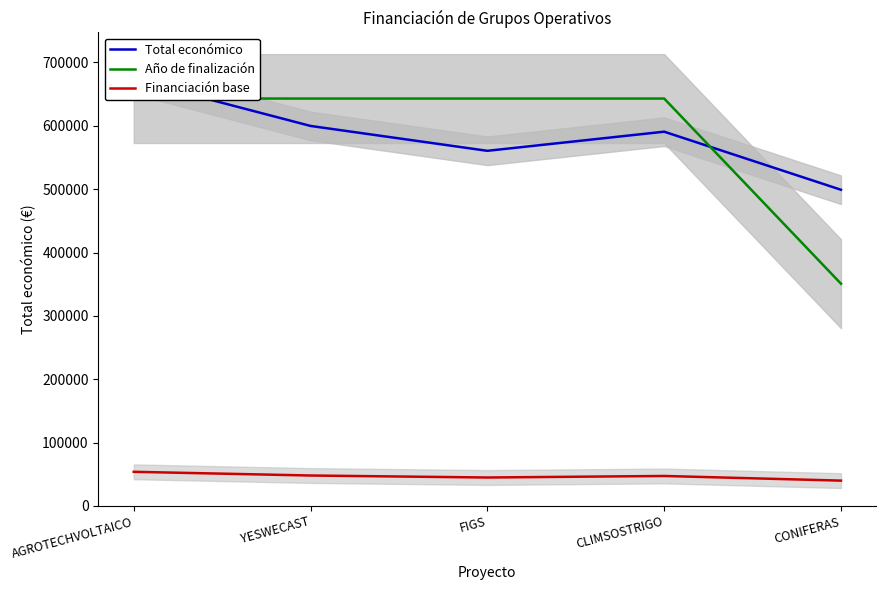

At YESWECAST, list the series in order from largest to smallest.

Año de finalización, Total económico, Financiación base